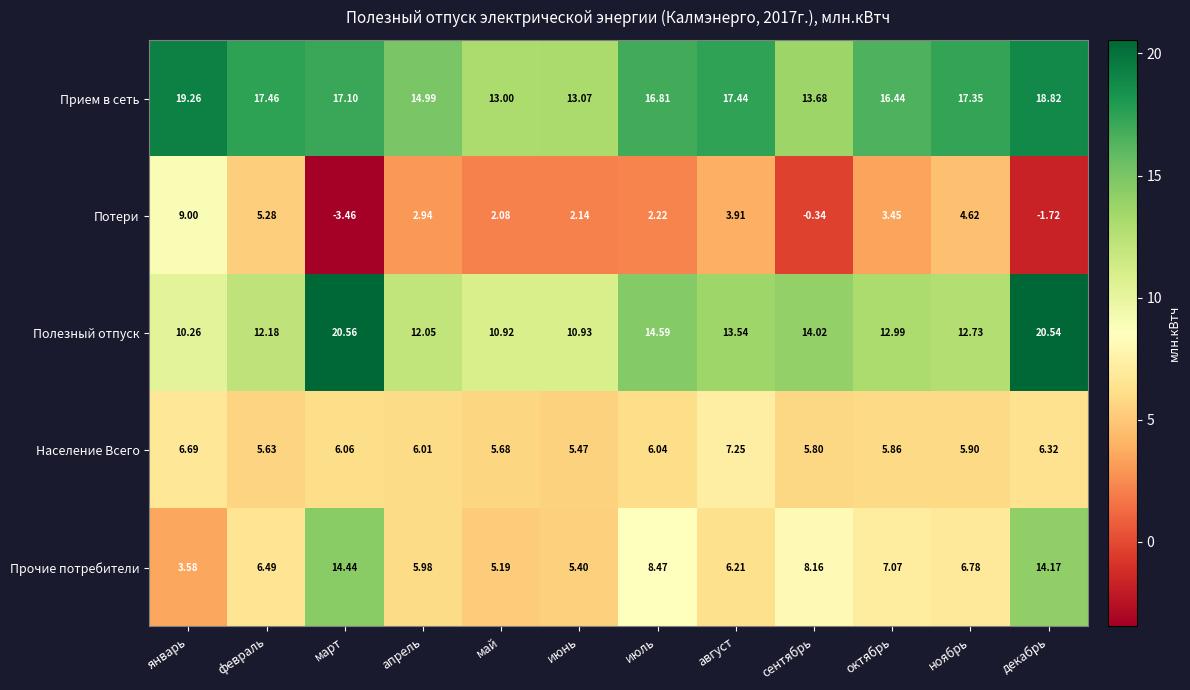

How many distinct data groups are displayed?

5